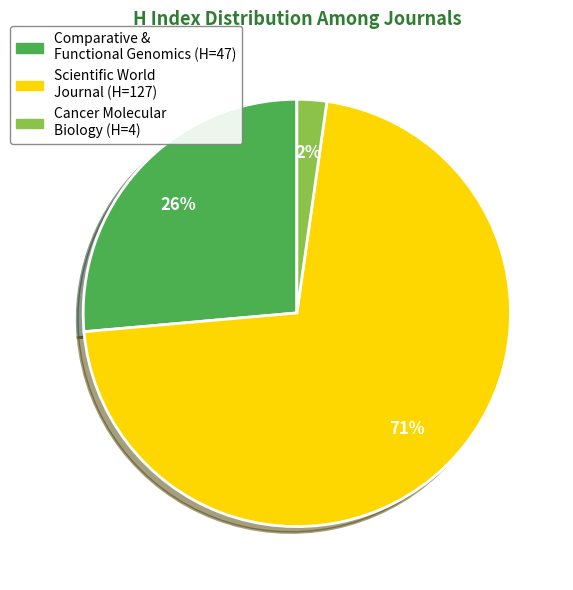

Is there any slice that represents more than half of the pie?

Yes